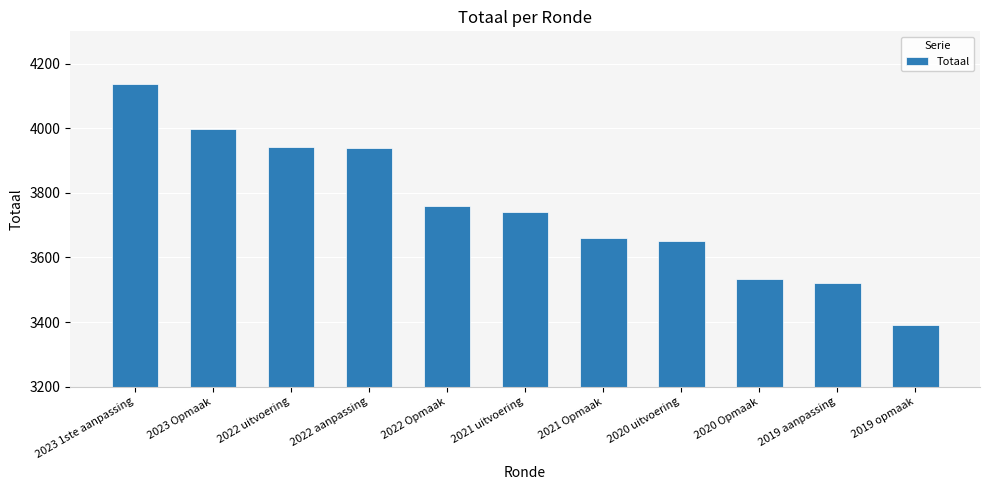

Which category has the lowest value across all series?

2019 opmaak